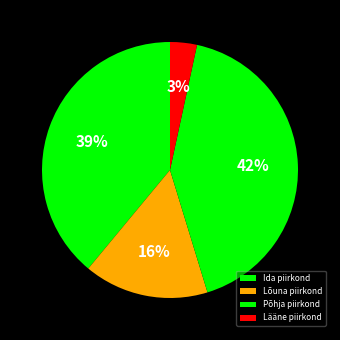

True or false: Põhja piirkond accounts for 19% of the total.

False